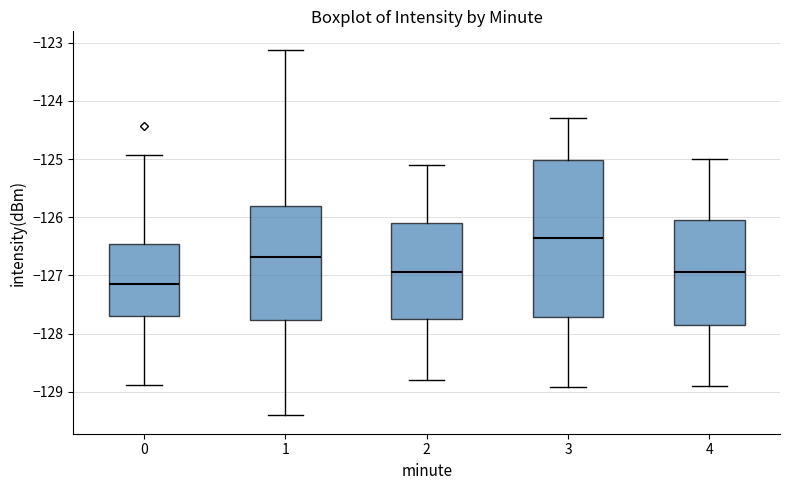

Which box has the highest median line?

3